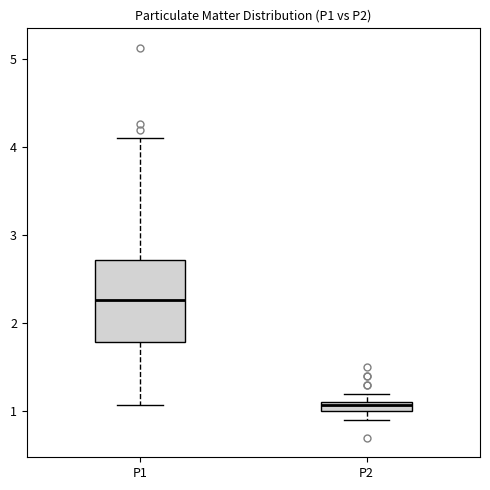

Which box's median line is the highest?

P1